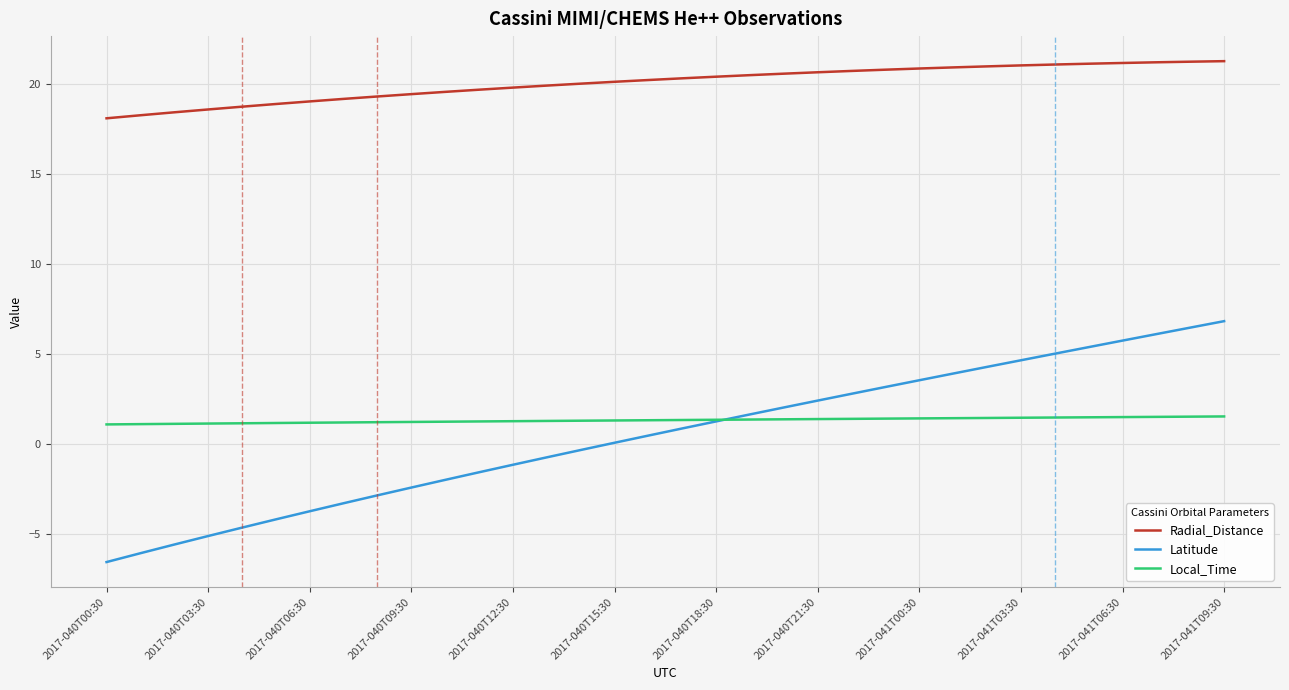

What is the difference between the second highest and minimum values in the Local_Time series?

0.4